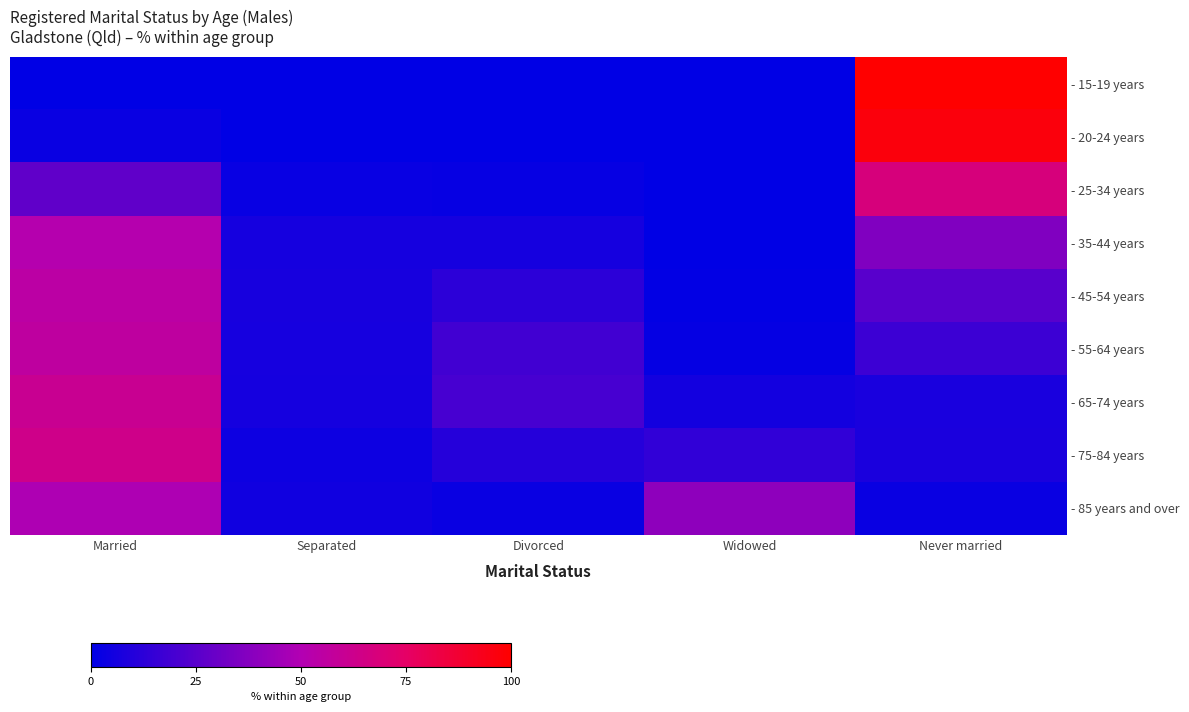

Reading left to right, transcribe all the data shown in this chart.

- 15-19 years: Married=0.0	Separated=0.0	Divorced=0.0	Widowed=0.0	Never married=100.0
- 20-24 years: Married=2.9	Separated=0.3	Divorced=0.0	Widowed=0.0	Never married=96.8
- 25-34 years: Married=27.2	Separated=2.7	Divorced=2.3	Widowed=0.0	Never married=67.8
- 35-44 years: Married=51.4	Separated=6.1	Divorced=6.2	Widowed=0.3	Never married=35.9
- 45-54 years: Married=54.5	Separated=7.0	Divorced=12.9	Widowed=0.9	Never married=24.8
- 55-64 years: Married=56.1	Separated=6.3	Divorced=18.7	Widowed=1.7	Never married=17.1
- 65-74 years: Married=60.9	Separated=6.0	Divorced=20.0	Widowed=5.7	Never married=7.3
- 75-84 years: Married=63.5	Separated=4.2	Divorced=10.8	Widowed=13.9	Never married=7.6
- 85 years and over: Married=49.1	Separated=4.8	Divorced=3.0	Widowed=40.1	Never married=3.0